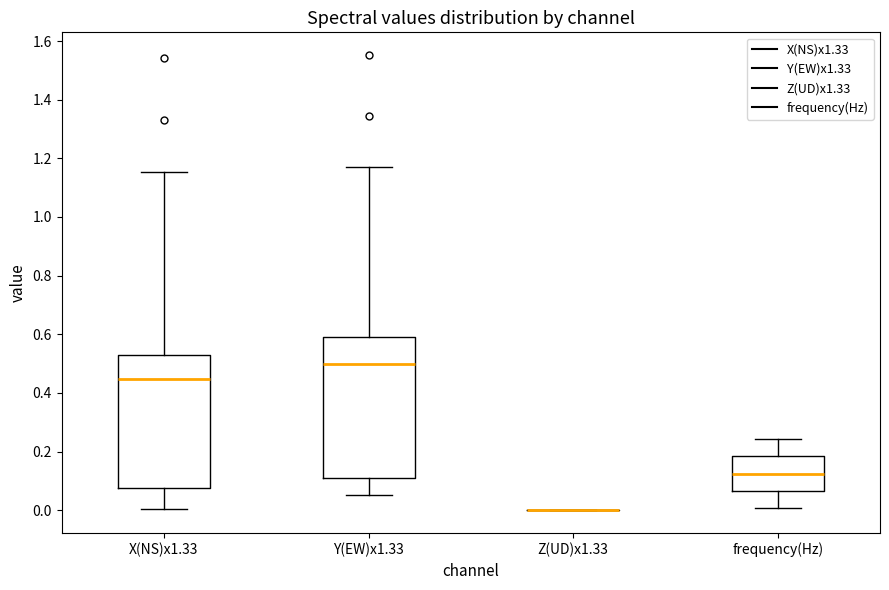

Reading left to right, transcribe this box plot: for each box, give where its median line is, the range the box spans, and where its two whiskers end, as read against the y-axis. The values are not printed on the chart, so give them approximately, as read against the axis.

X(NS)x1.33: median 0.44, box 0.08 to 0.52, whiskers 0.00 to 1.16
Y(EW)x1.33: median 0.50, box 0.10 to 0.60, whiskers 0.06 to 1.18
Z(UD)x1.33: box collapsed to a line at 0.00, whiskers 0.00 to 0.00
frequency(Hz): median 0.12, box 0.06 to 0.18, whiskers 0.00 to 0.24